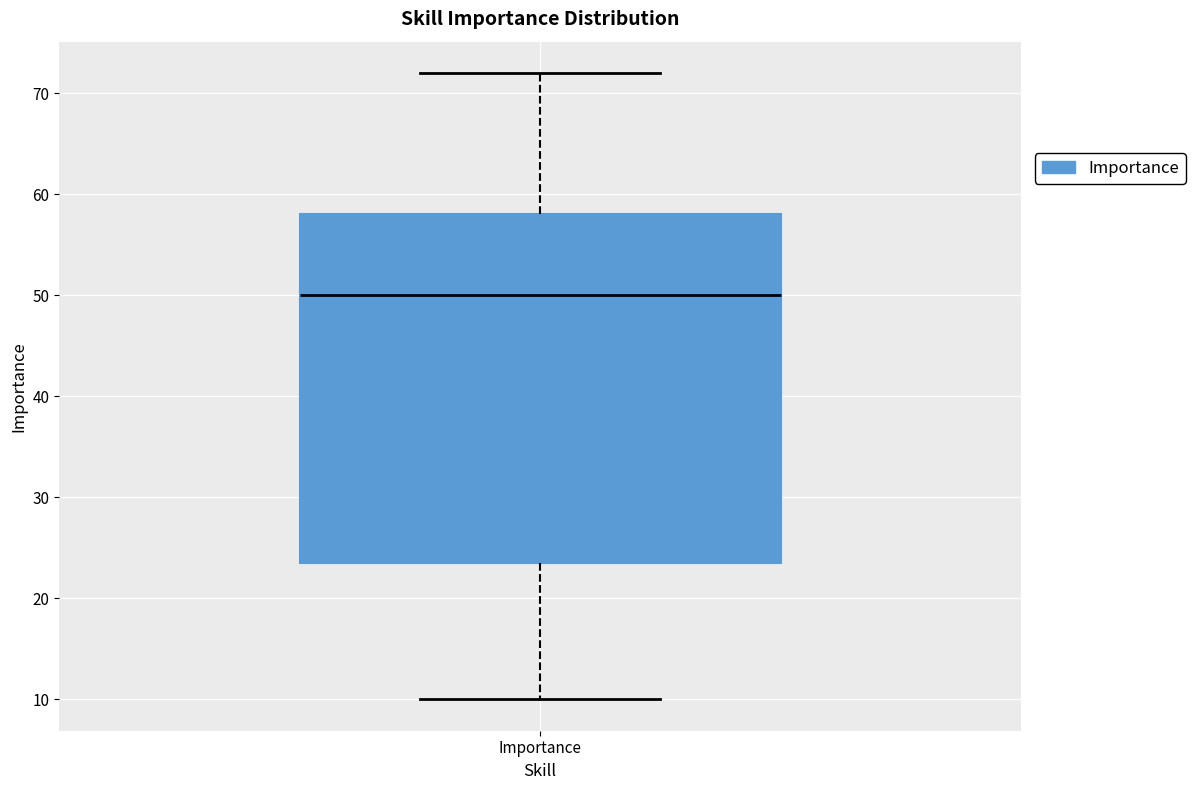

Where is the lower edge of the box for Importance on the y-axis? The values are not printed on the chart, so give them approximately, as read against the axis.

24